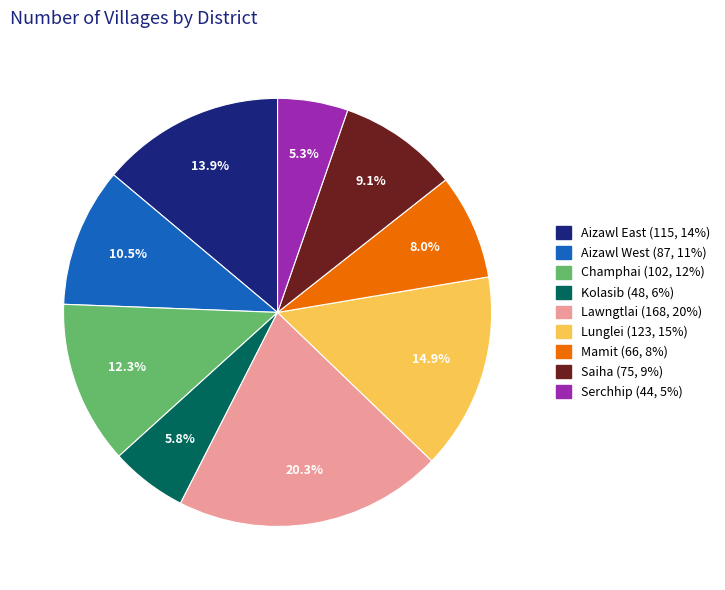

To the nearest percent, what is the difference between the Champhai and Serchhip slice percentages?

7%